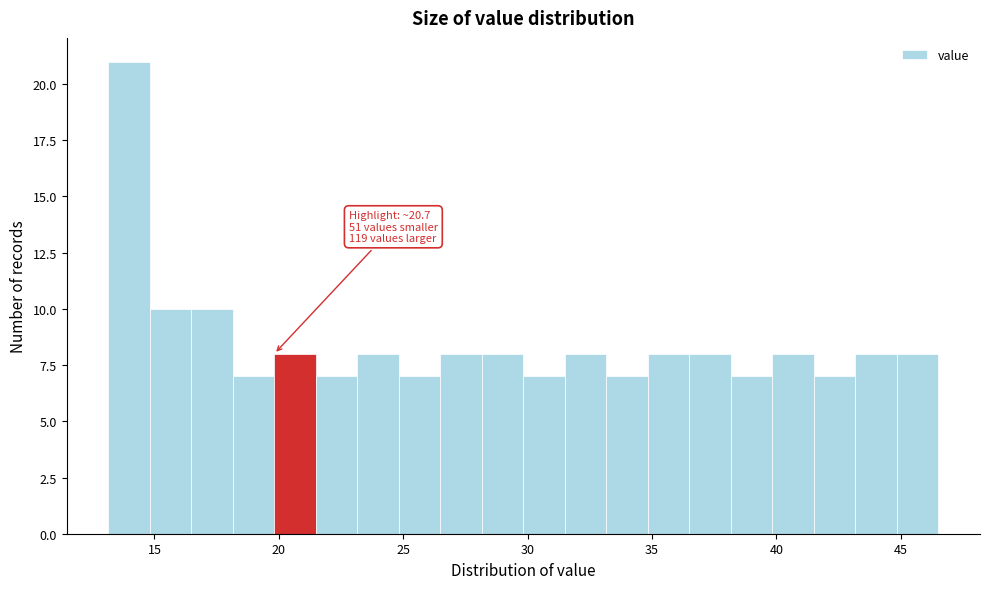

Read against the x-axis, roughly where is the centre of the tallest bar?

14.0